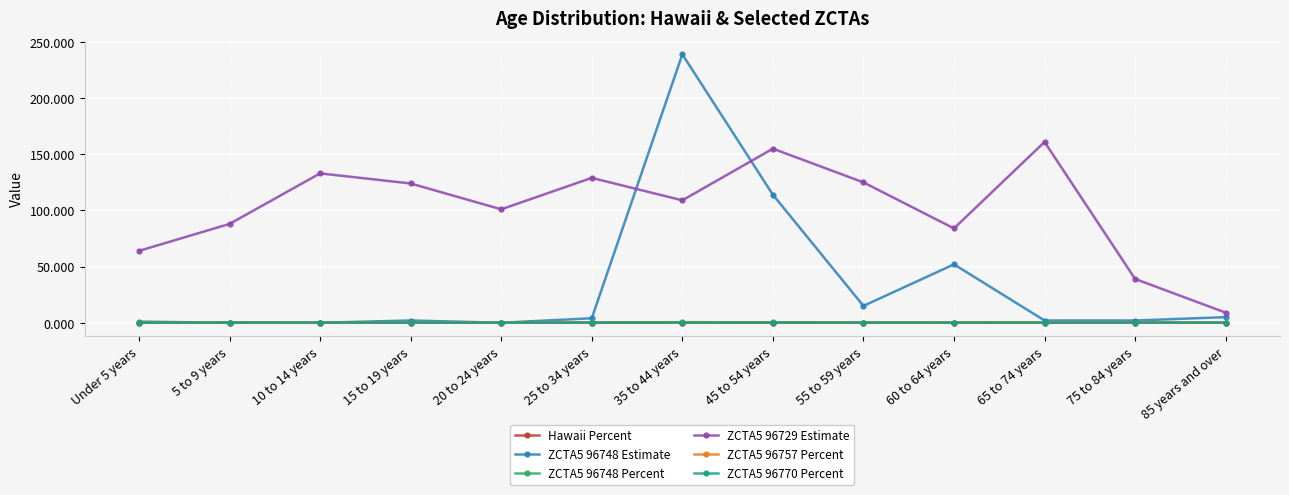

What is the label of the 7th point from the right?

35 to 44 years